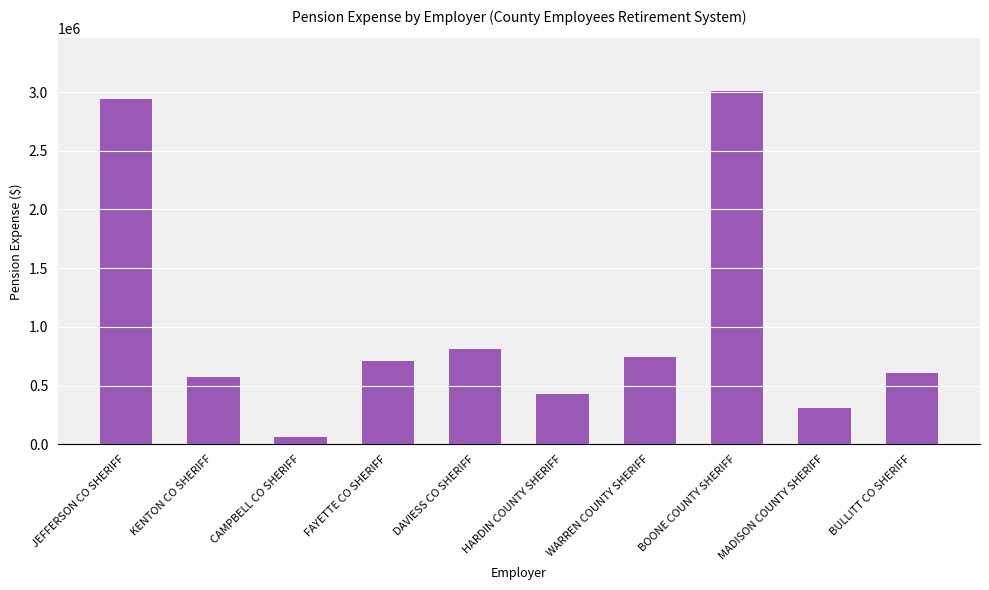

Rank the categories by value from lowest to highest.

CAMPBELL CO SHERIFF, MADISON COUNTY SHERIFF, HARDIN COUNTY SHERIFF, KENTON CO SHERIFF, BULLITT CO SHERIFF, FAYETTE CO SHERIFF, WARREN COUNTY SHERIFF, DAVIESS CO SHERIFF, JEFFERSON CO SHERIFF, BOONE COUNTY SHERIFF